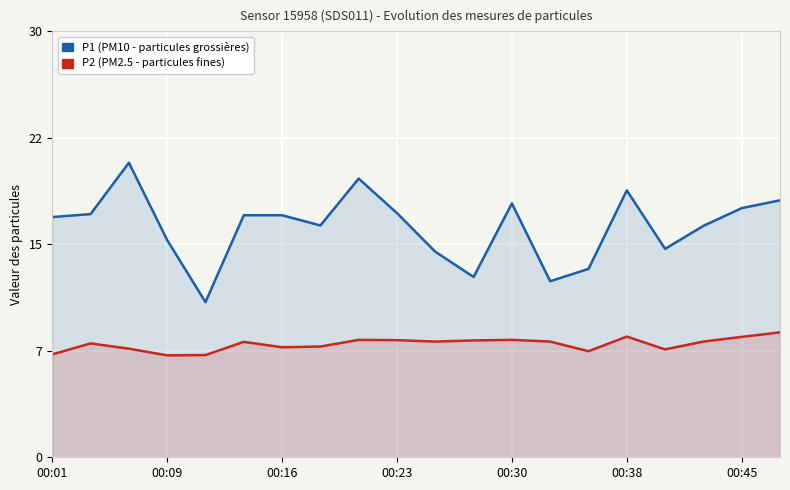

The P1 (PM10) series shows 18.3 at 00:30. True or false?

False